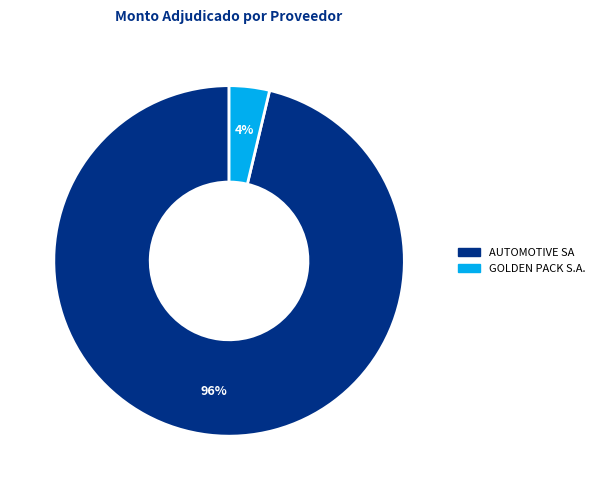

How many segments does this pie chart have?

2